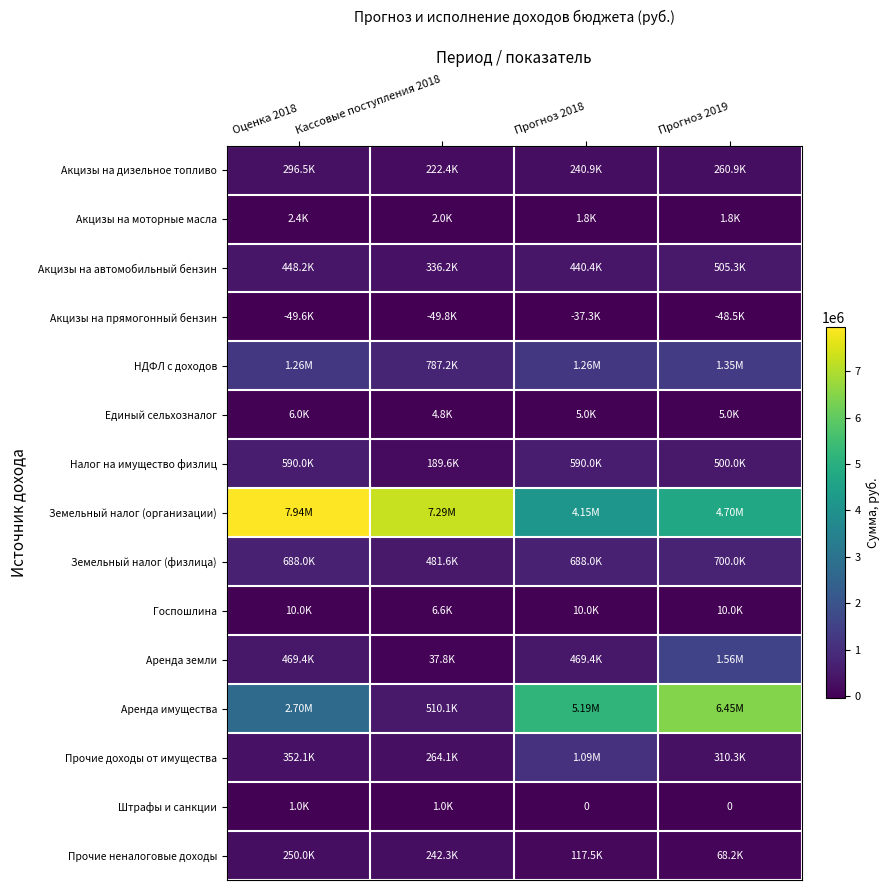

List the labels in order of Прочие неналоговые доходы value, smallest first.

Прогноз 2019, Прогноз 2018, Кассовые поступления 2018, Оценка 2018